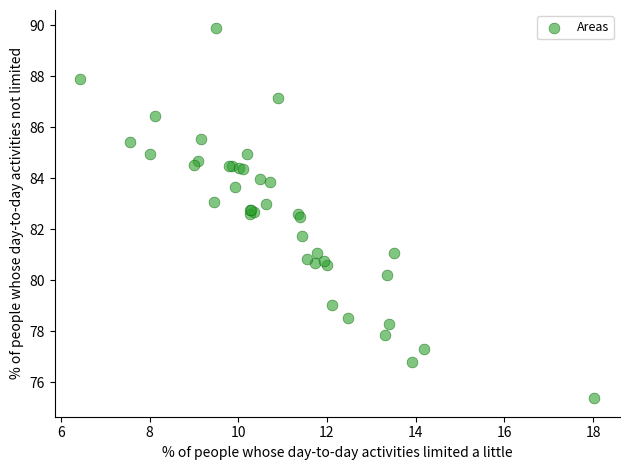

What Y value in the scatter plot is closest to 82?

81.7